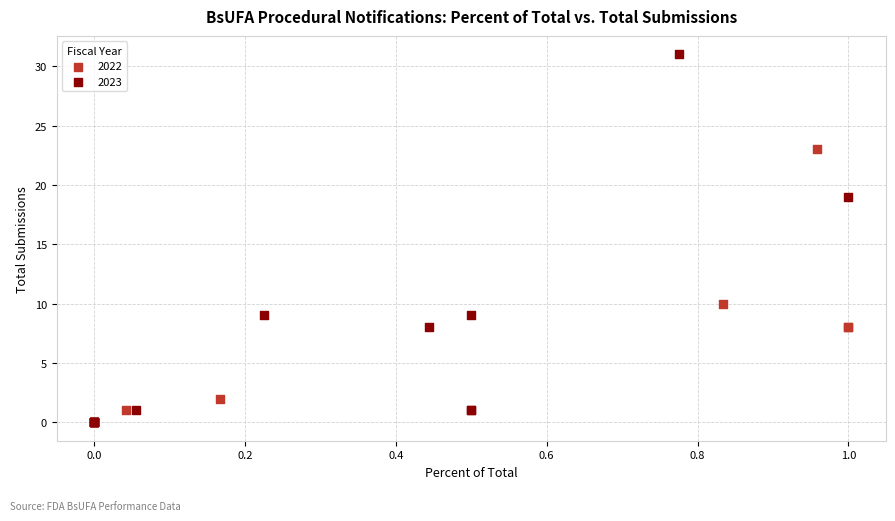

Which series has the largest Y range (max minus min)?

2023